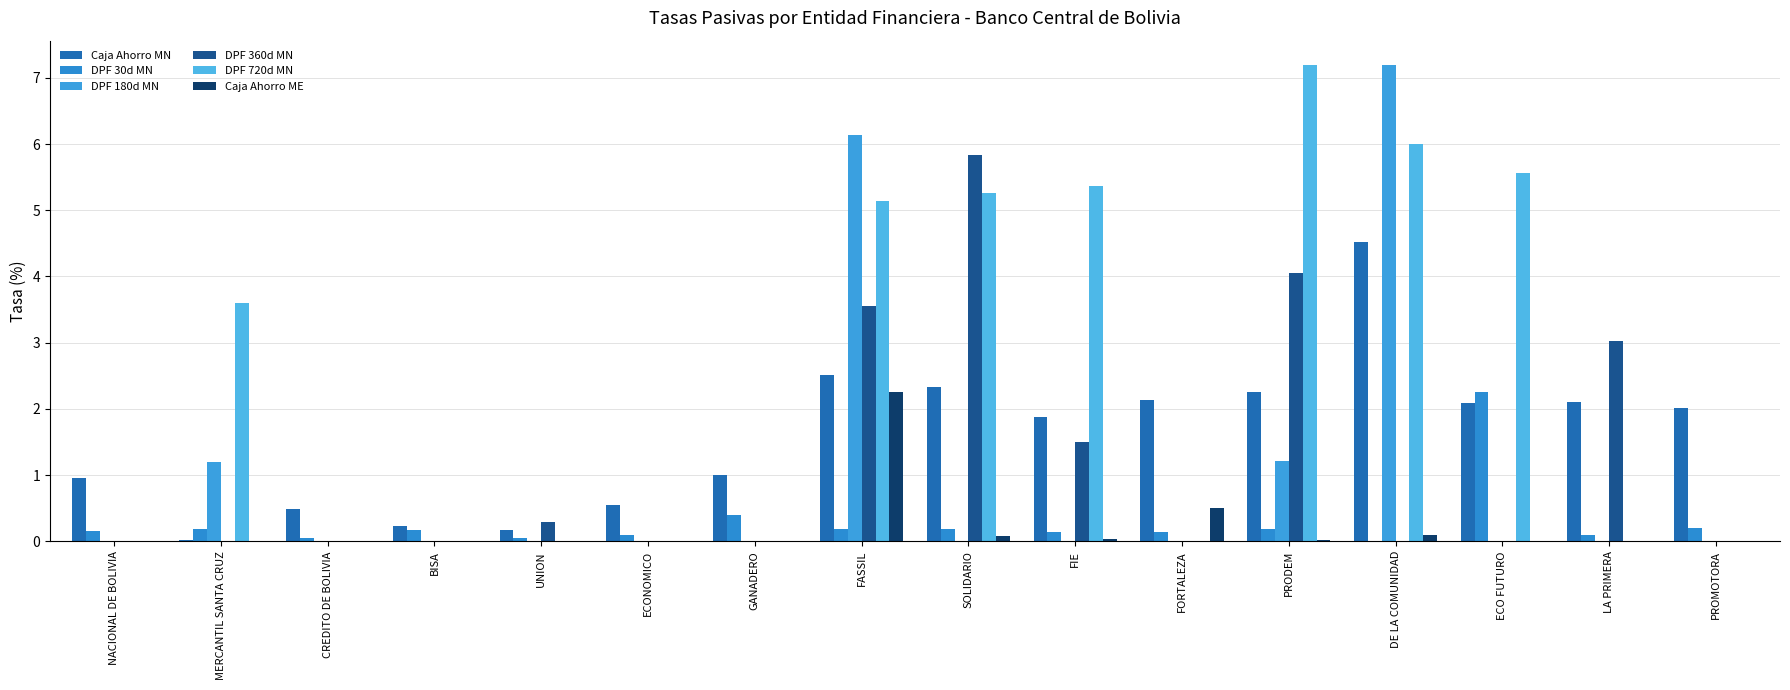

Are the bars grouped side by side (vs. stacked)?

Yes